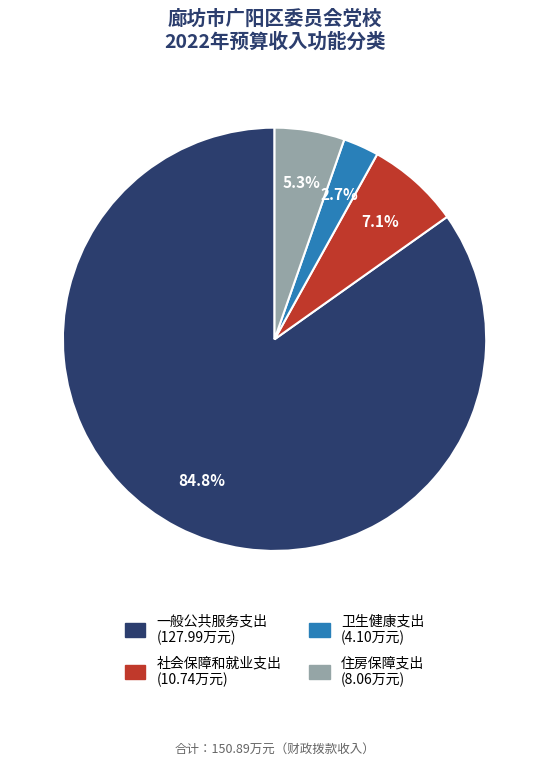

Do 一般公共服务支出 and 卫生健康支出 together represent more than half of the pie?

Yes